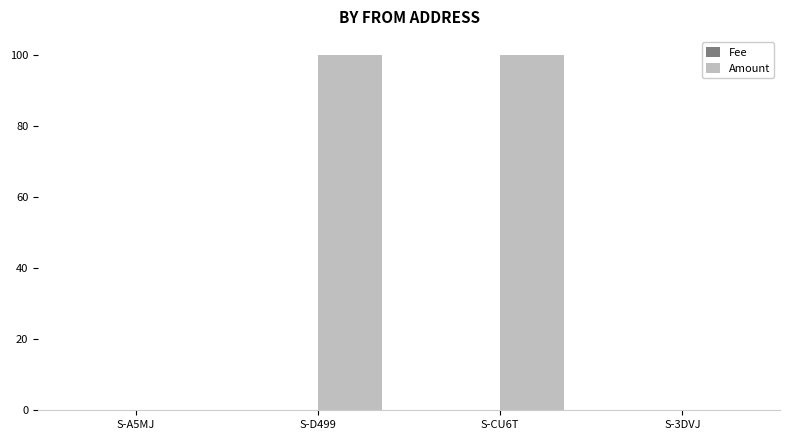

Which series has the largest total across all categories?

Amount